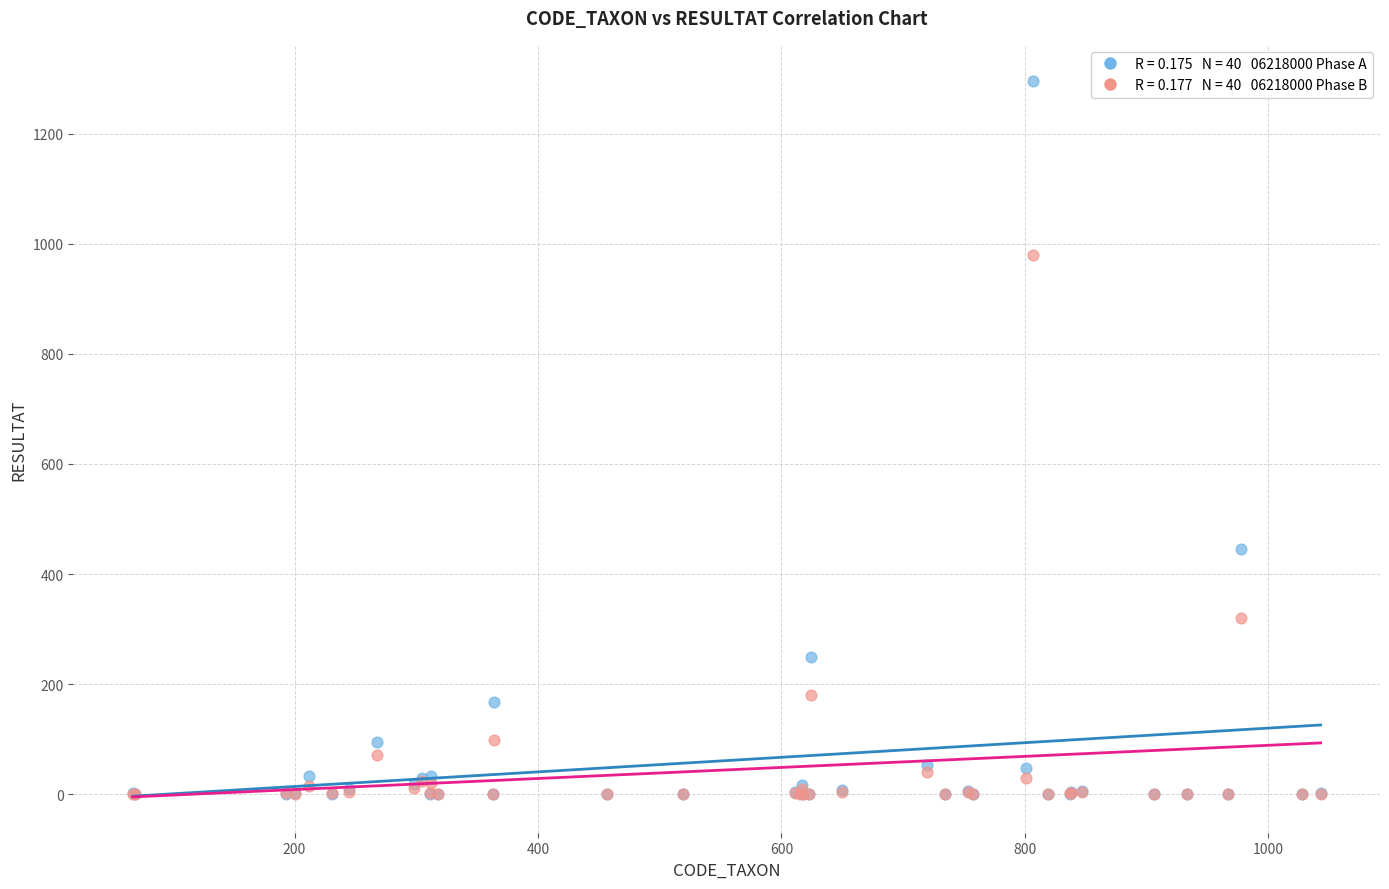

Across all series, what Y value is closest to 648?

446